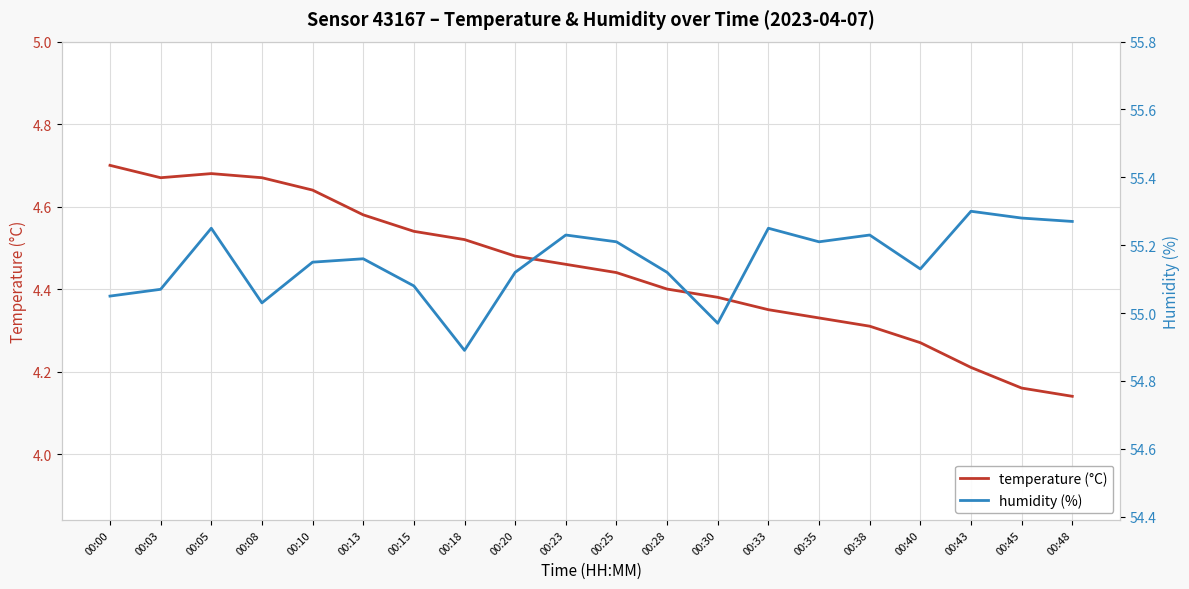

Where is temperature (°C) nearest to the value 4?

00:48